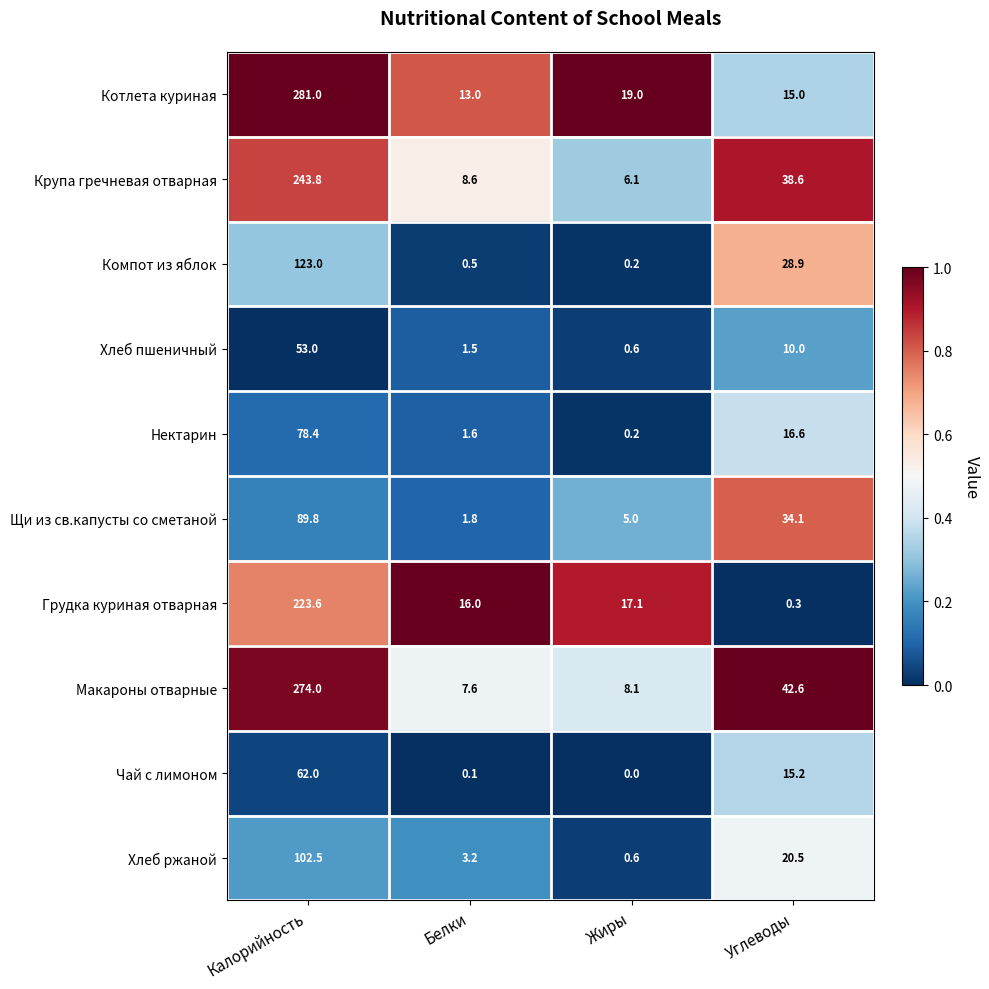

What is the difference between the Компот из яблок values at Жиры and Углеводы?

28.7